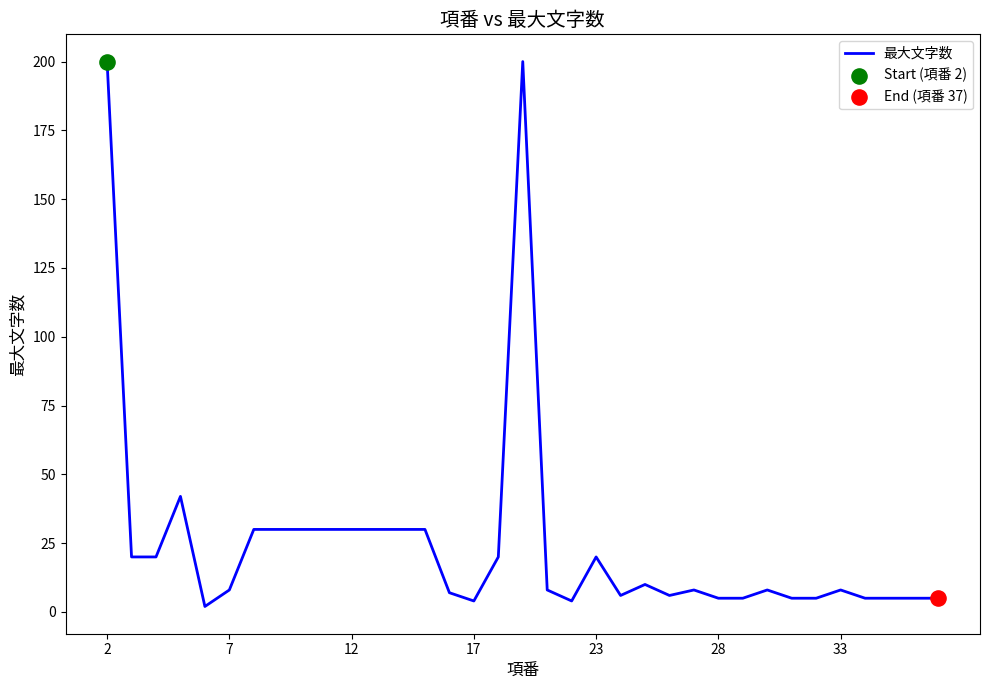

What is the maximum value shown in the chart?

200